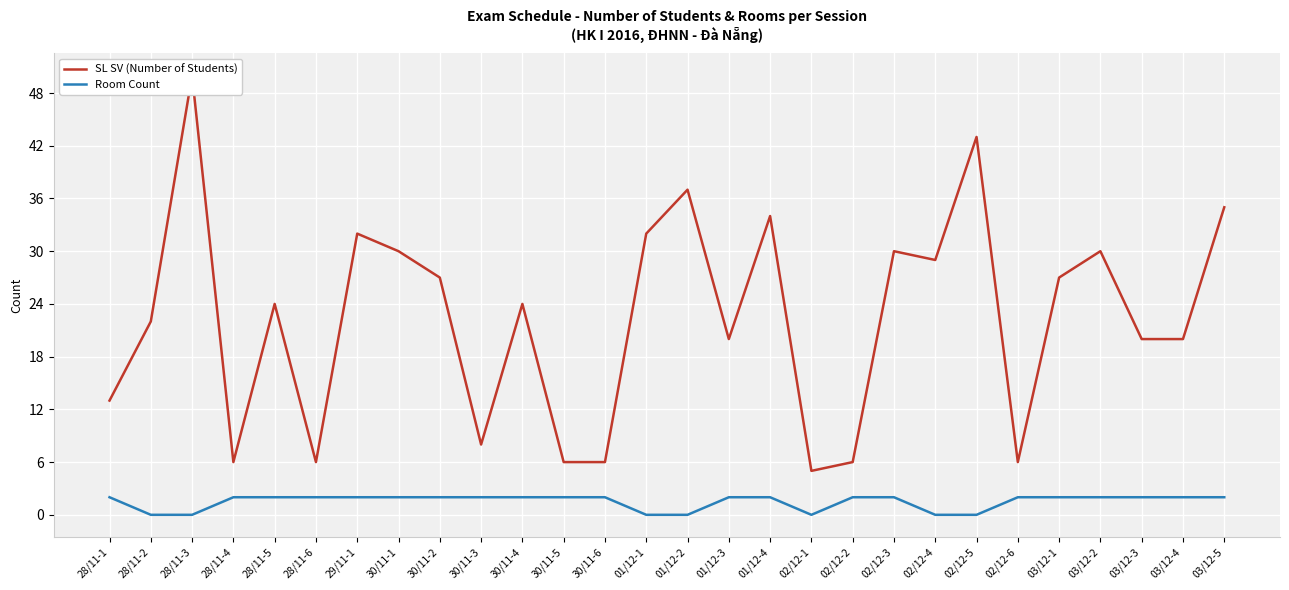

Is it true that SL SV (Number of Students) equals 30 at 28/11-2?

False